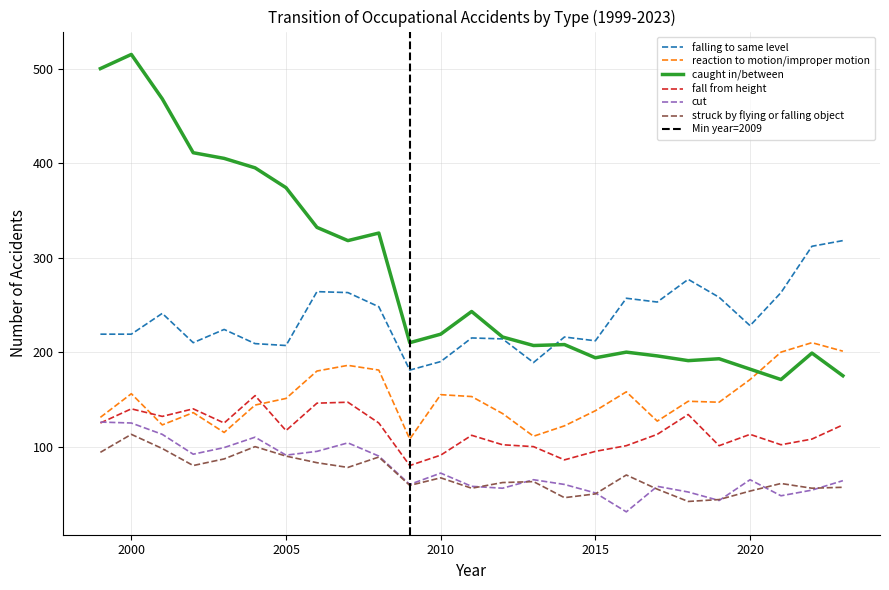

Is this an area chart (filled region under the line)?

No